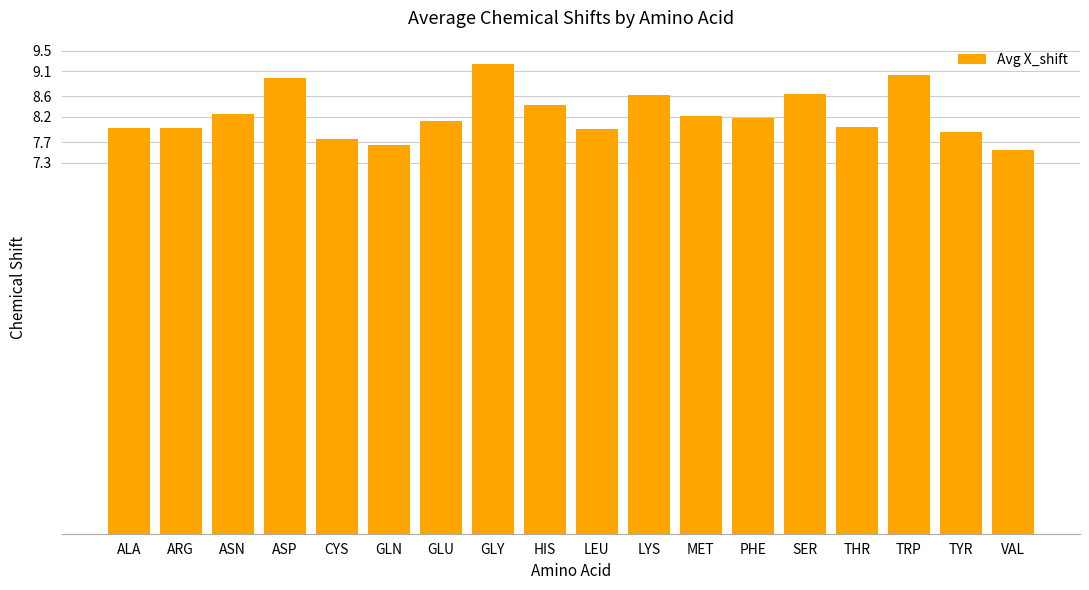

What is the value of the 17th bar from the left?

7.9